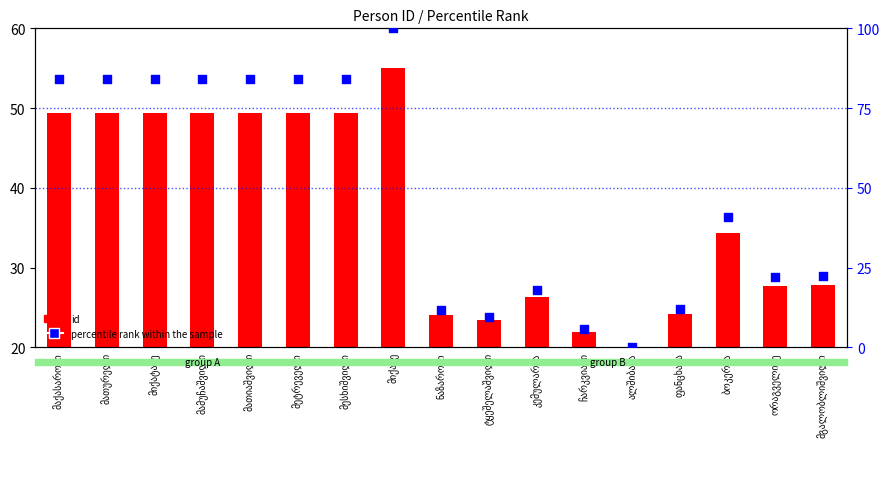

Which has a higher value, ორაგველიძე or მათიაშვილი?

მათიაშვილი